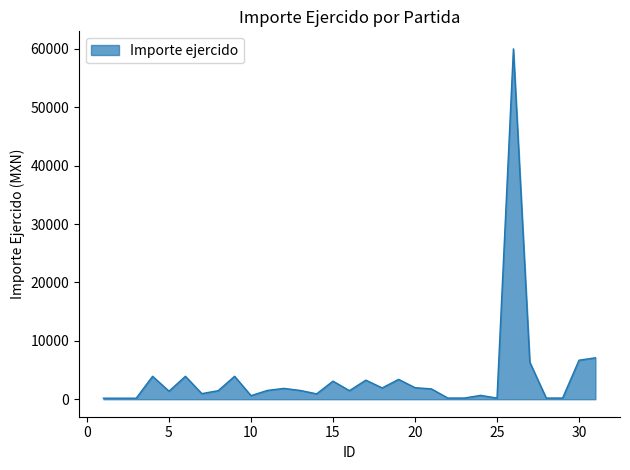

What is the greatest value displayed?

59993.0